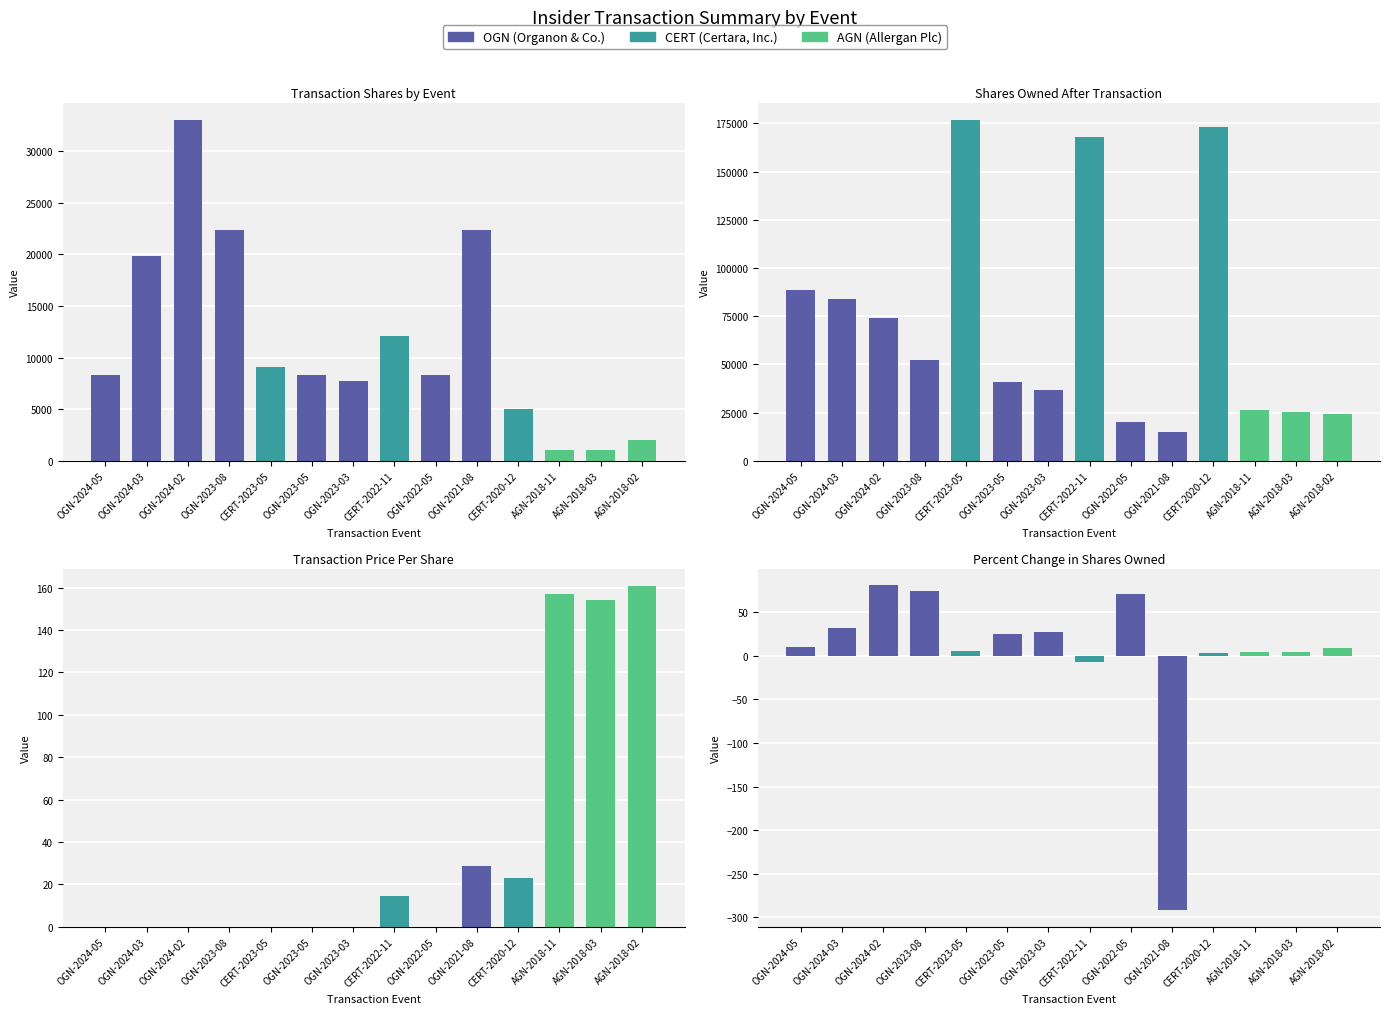

Reading left to right, list all the values displayed in this chart.

transactionShares: 8310.0	19799.0	33044.0	22347.0	9067.0	8310.0	7753.0	12059.0	8310.0	22343.0	5000.0	1000.0	1000.0	2000.0
sharesOwnedFollowingTransaction: 88326.0	84109.0	74062.0	52411.0	176968.0	41070.0	36803.0	167901.0	20153.0	14690.0	172901.0	26416.0	25416.0	24416.0
transactionPricePerShare: 0.0	0.0	0.0	0.0	0.0	0.0	0.0	14.7	0.0	28.6	23.0	157.0	154.0	160.9
pctchgSharesOwned: 10.0	31.0	81.0	74.0	5.0	25.0	27.0	-7.0	70.0	-292.0	3.0	4.0	4.0	9.0